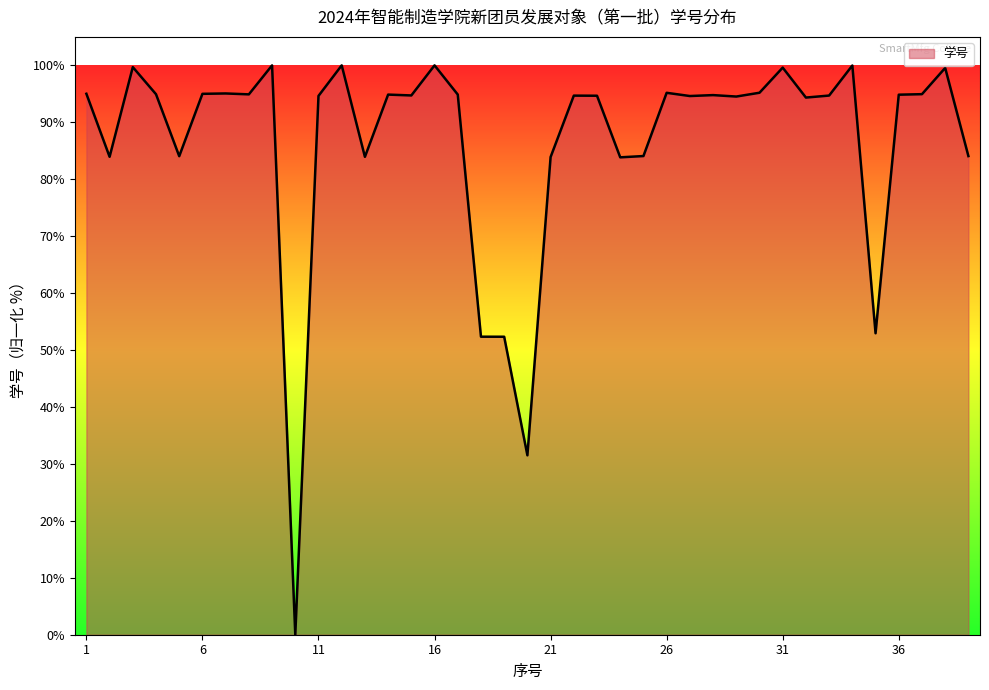

What is the greatest value displayed?

100.0